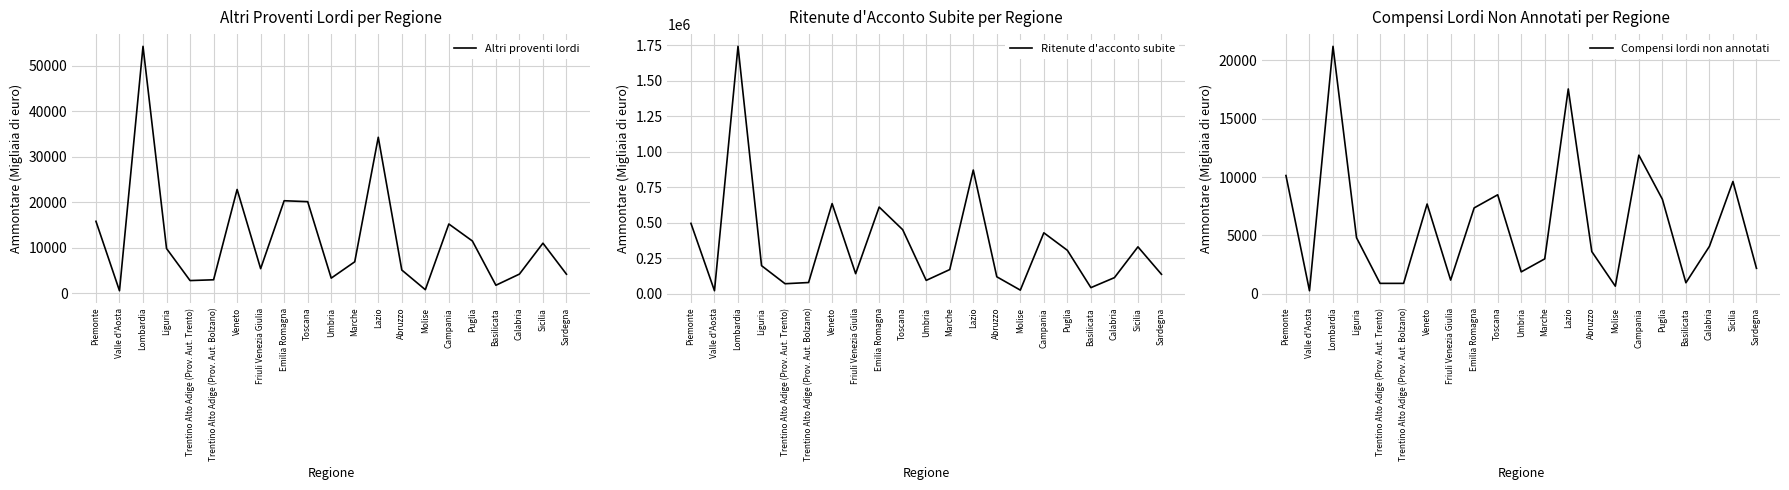

True or false: Ritenute d'acconto subite and Altri proventi lordi intersect in this chart.

False